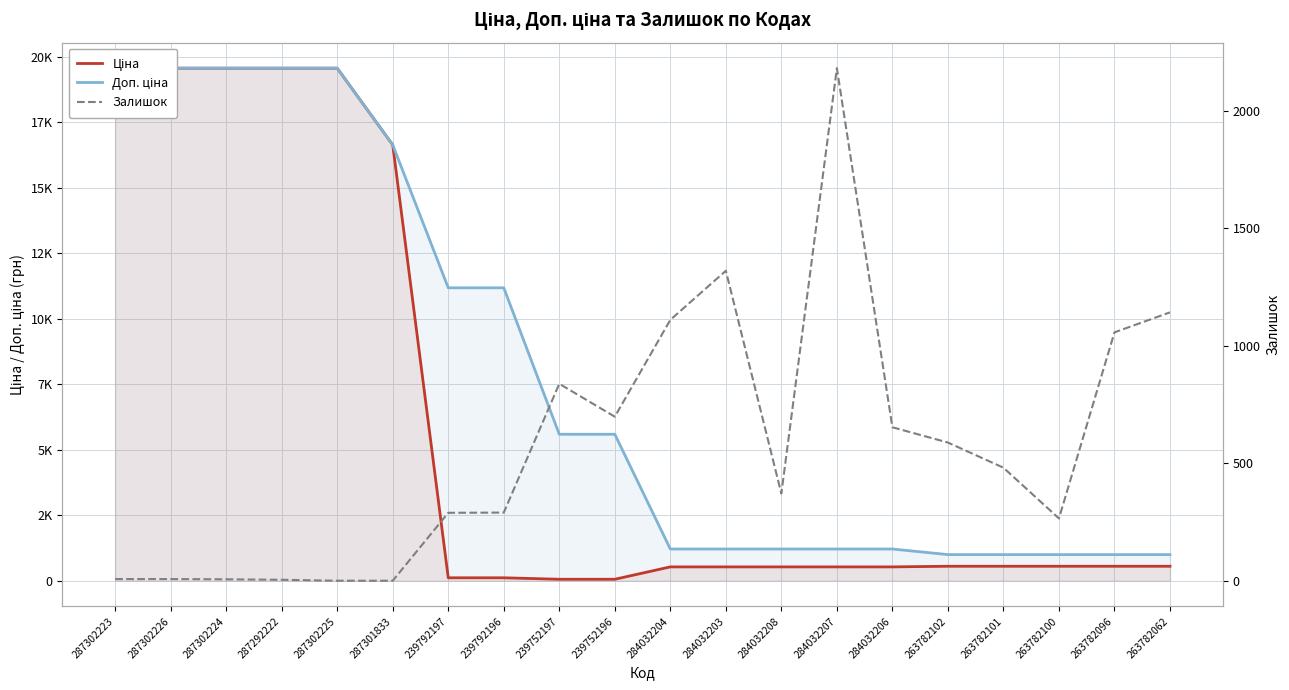

True or false: Залишок and Ціна intersect in this chart.

True